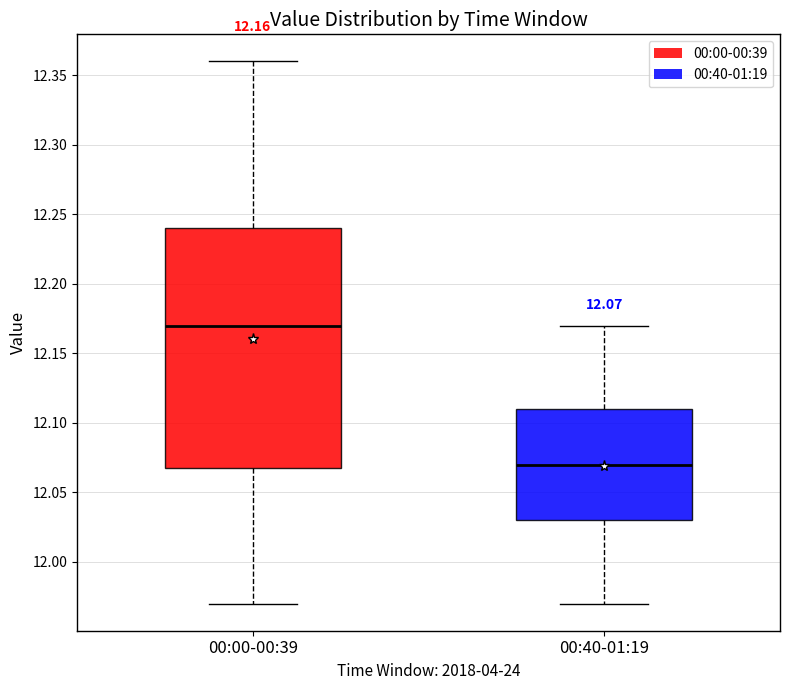

Which box's median line is the highest?

00:00-00:39